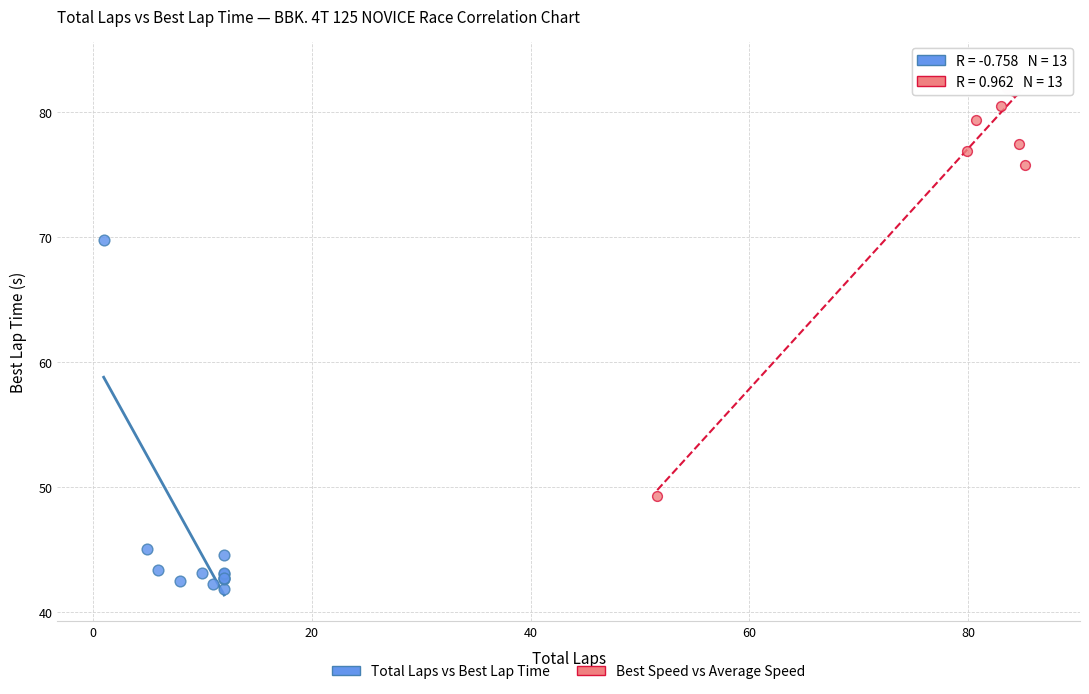

What are all the series names shown in the legend?

Total Laps vs Best Lap Time, Best Speed vs Average Speed